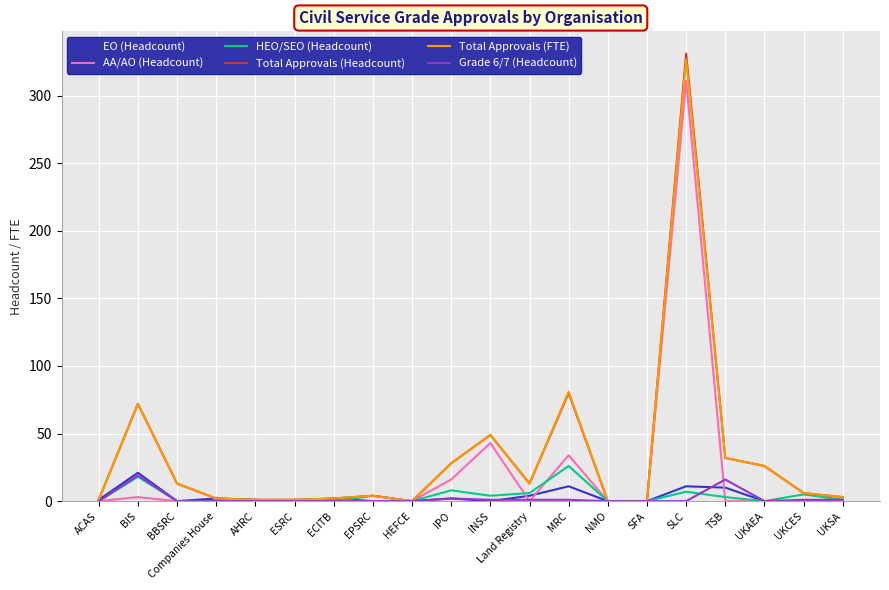

True or false: AA/AO (Headcount) has a value of 210 at UKAEA.

False